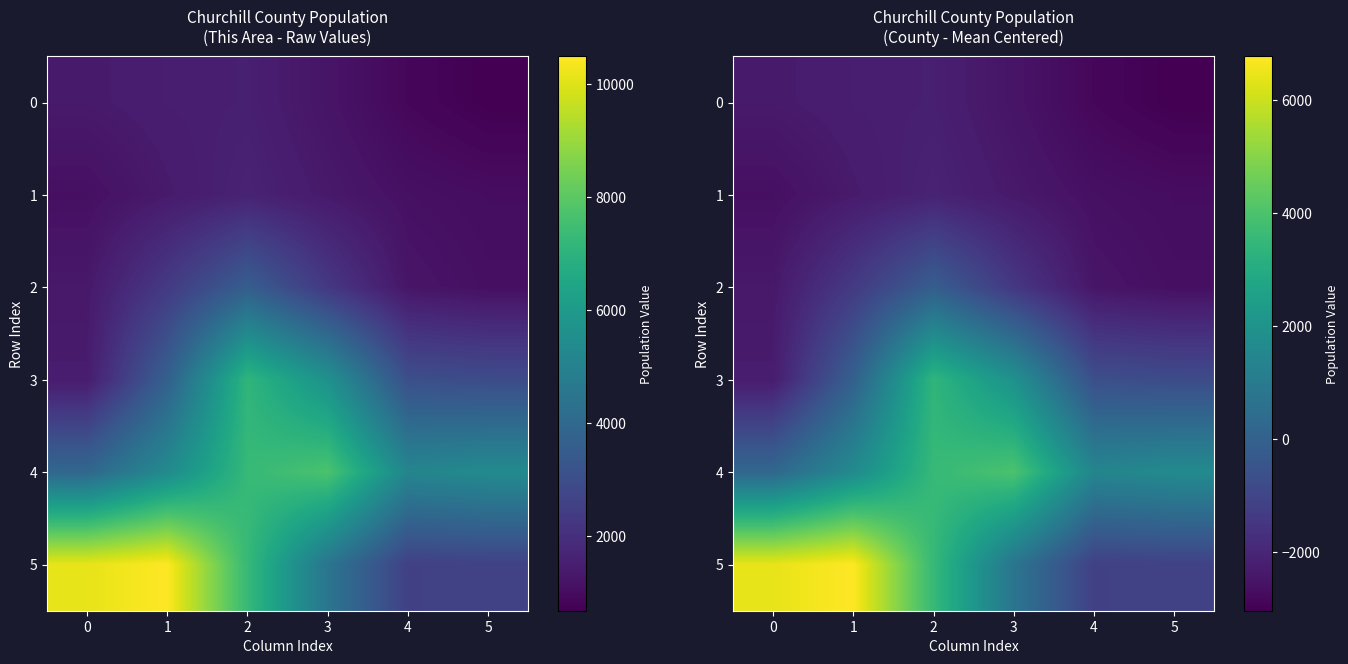

Rank the series by their maximum value, from highest to lowest.

5, 4, 3, 2, 1, 0